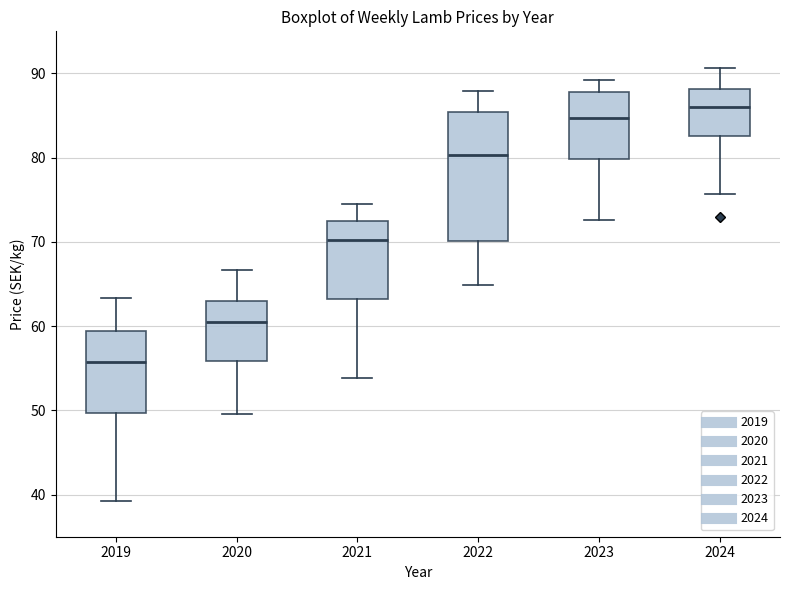

Which box has the highest median line?

2024